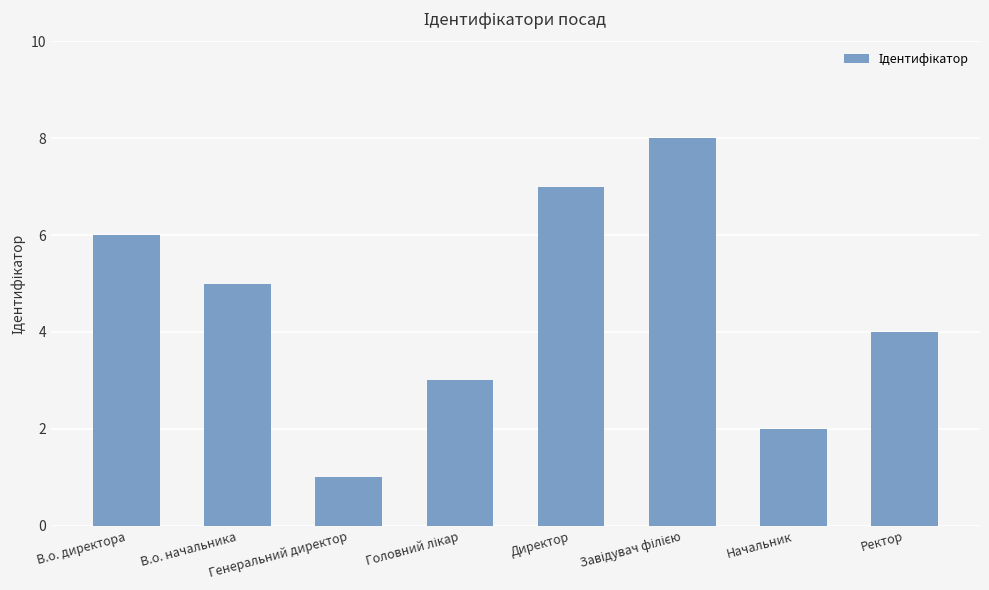

Reading left to right, what are all the values shown in this chart?

6	5	1	3	7	8	2	4